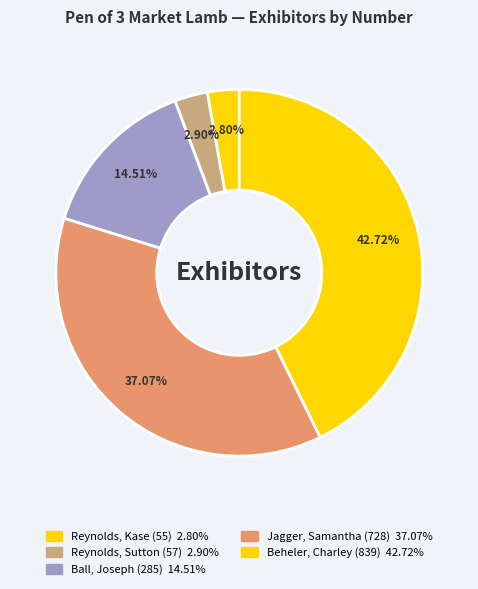

Rank the categories by value from highest to lowest.

Beheler, Charley (839), Jagger, Samantha (728), Ball, Joseph (285), Reynolds, Sutton (57), Reynolds, Kase (55)